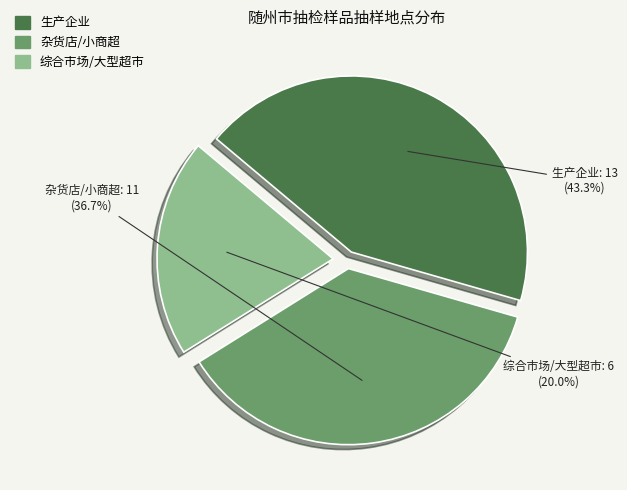

Is there any slice that represents more than half of the pie?

No